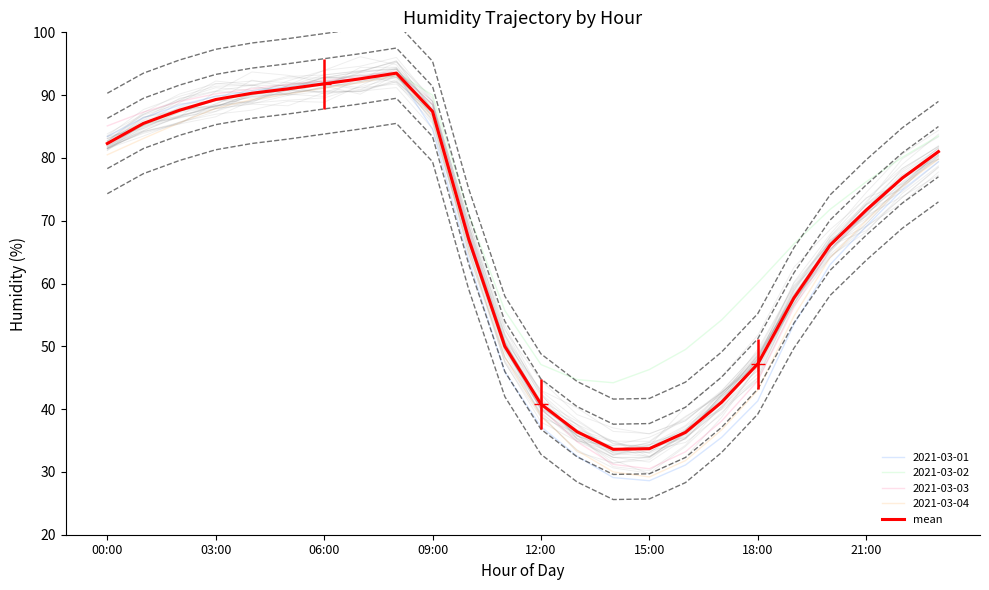

How many values exceed 76?

12